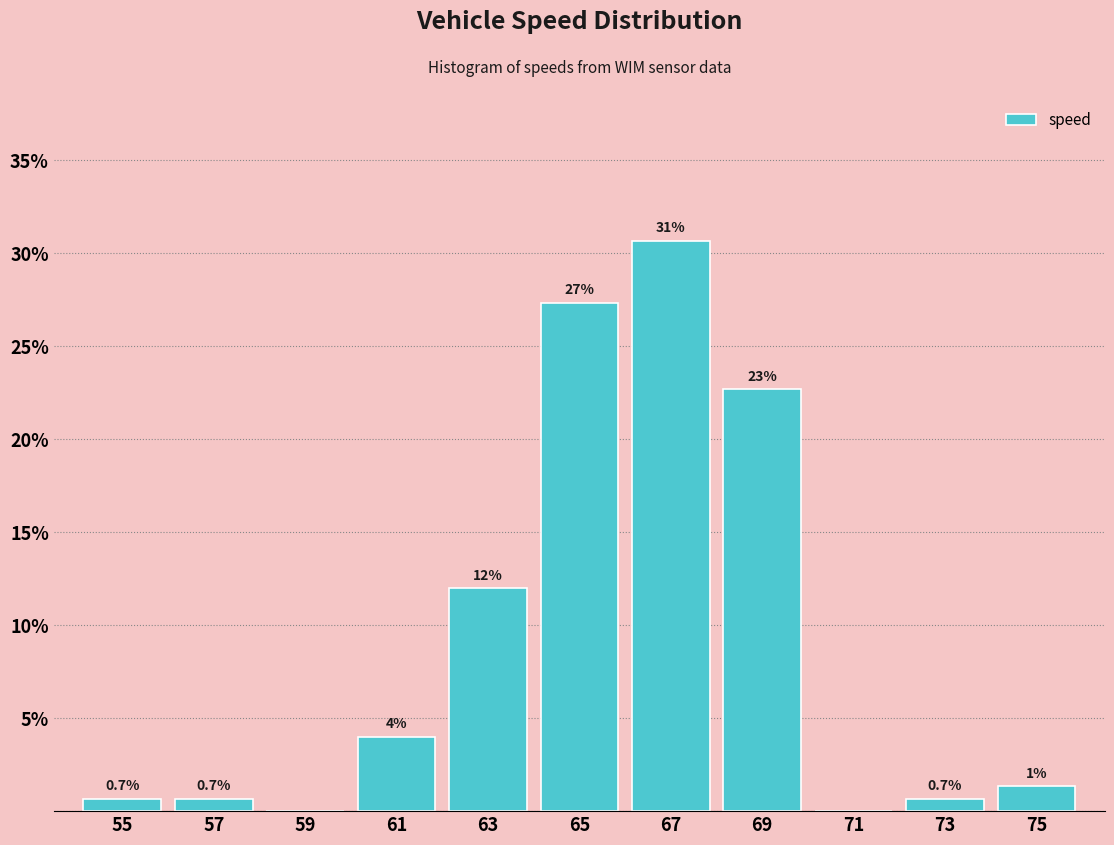

What is the sum of the values at 65 and 57?

28.0